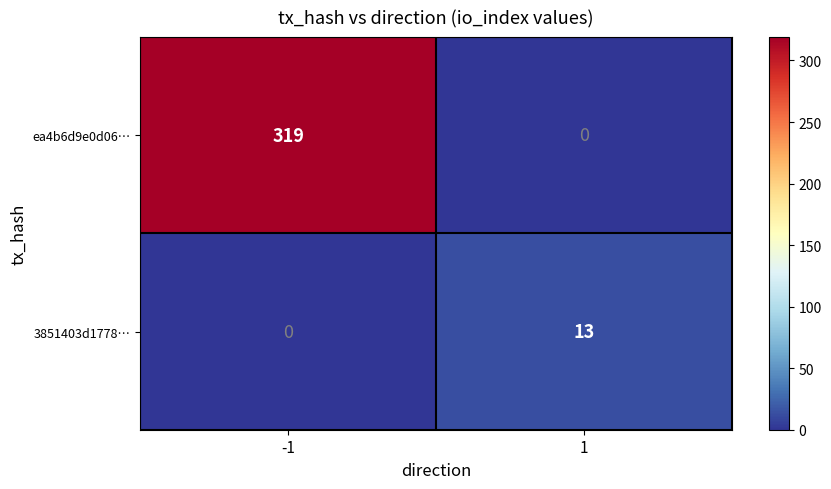

What is the difference between the highest and lowest values at -1?

319